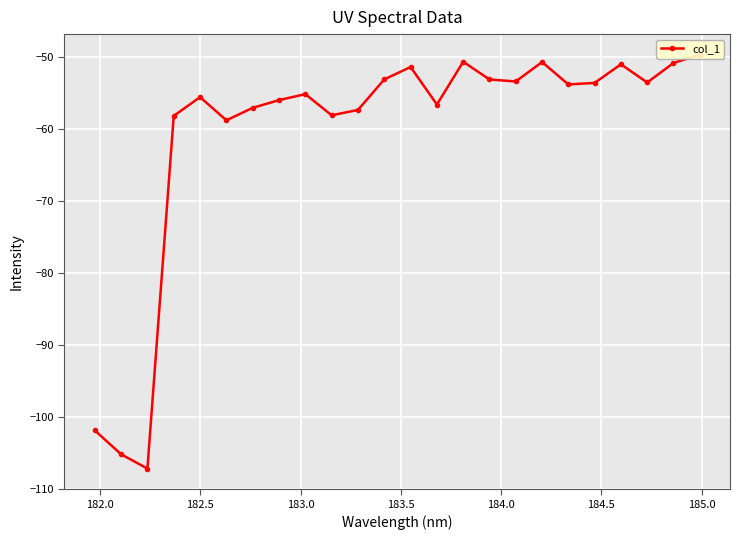

True or false: the data has more than 0 interior local peaks.

True